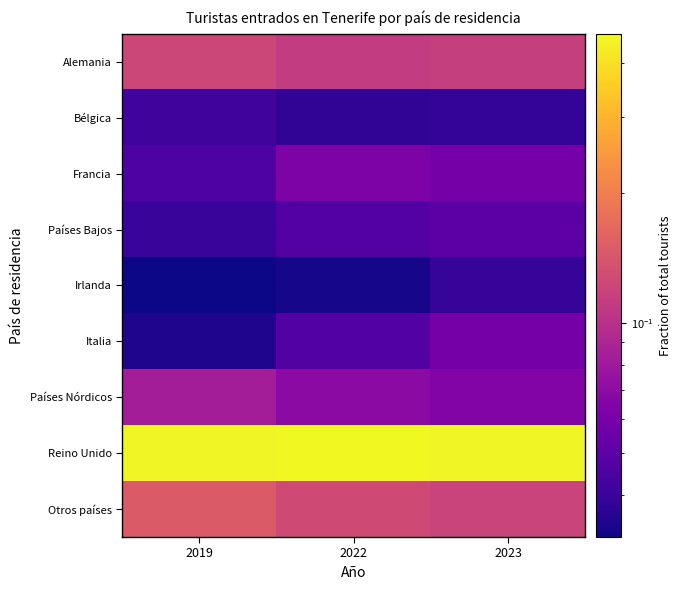

Reading right to left, what are all the values shown in this chart?

Alemania: 2023=0.1	2022=0.1	2019=0.1
Bélgica: 2023=0.0	2022=0.0	2019=0.0
Francia: 2023=0.1	2022=0.1	2019=0.0
Países Bajos: 2023=0.0	2022=0.0	2019=0.0
Irlanda: 2023=0.0	2022=0.0	2019=0.0
Italia: 2023=0.1	2022=0.0	2019=0.0
Países Nórdicos: 2023=0.1	2022=0.1	2019=0.1
Reino Unido: 2023=0.5	2022=0.5	2019=0.5
Otros países: 2023=0.1	2022=0.1	2019=0.1